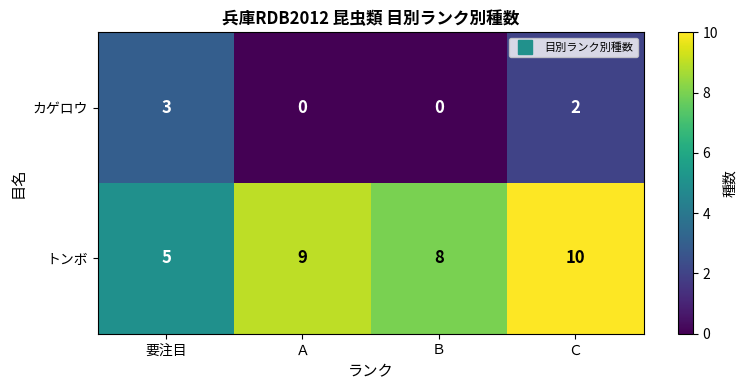

Count the number of data series in this chart.

2